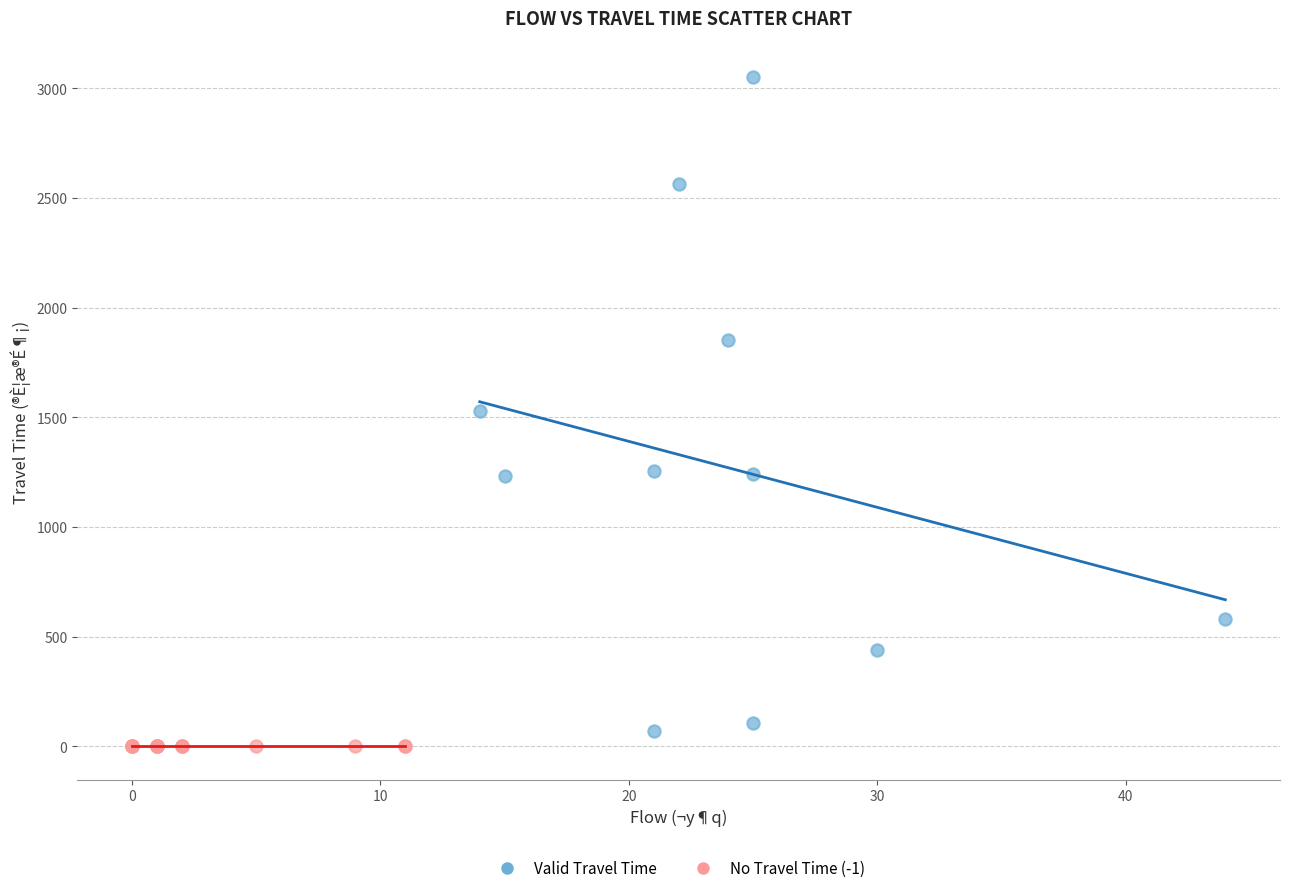

Which series reaches the maximum Y coordinate?

Valid Travel Time